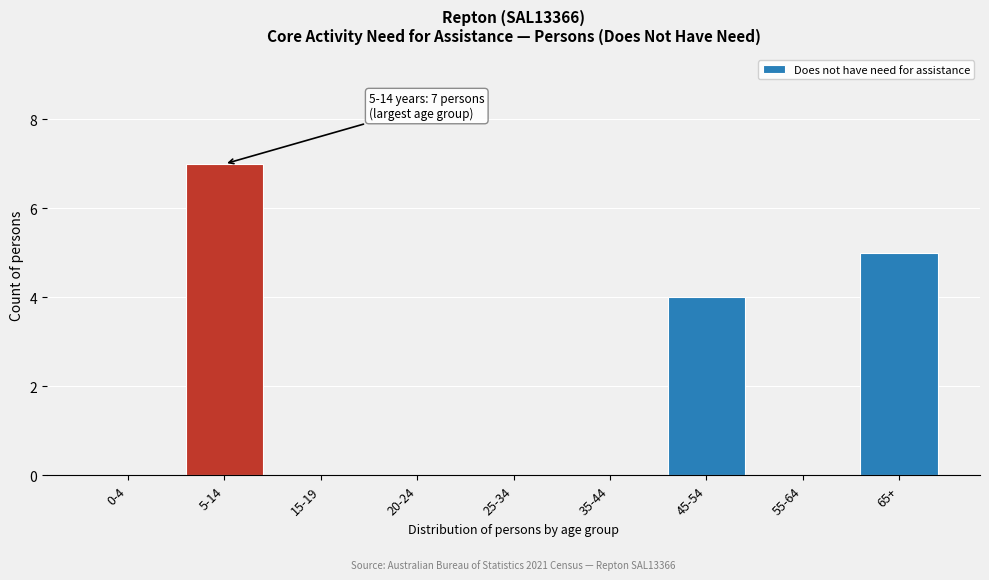

Reading right to left, list all the values displayed in this chart.

65+=5	55-64=0	45-54=4	35-44=0	25-34=0	20-24=0	15-19=0	5-14=7	0-4=0